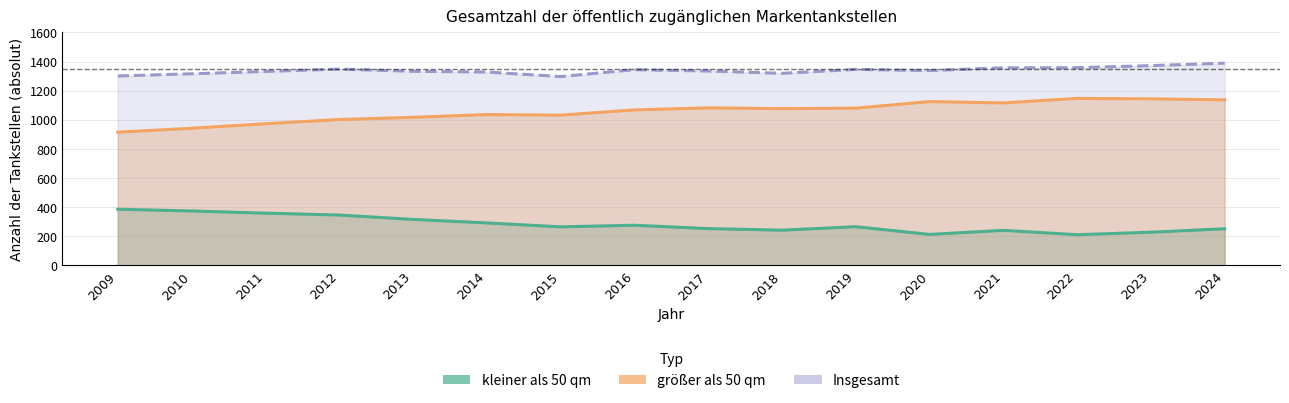

At which label is Insgesamt closest to 1343?

2016